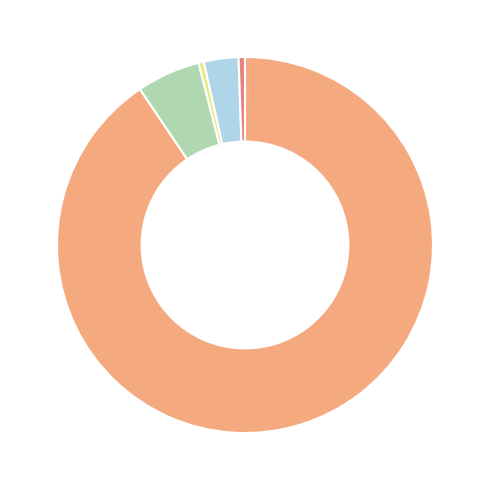

Is there a majority slice in this chart?

Yes